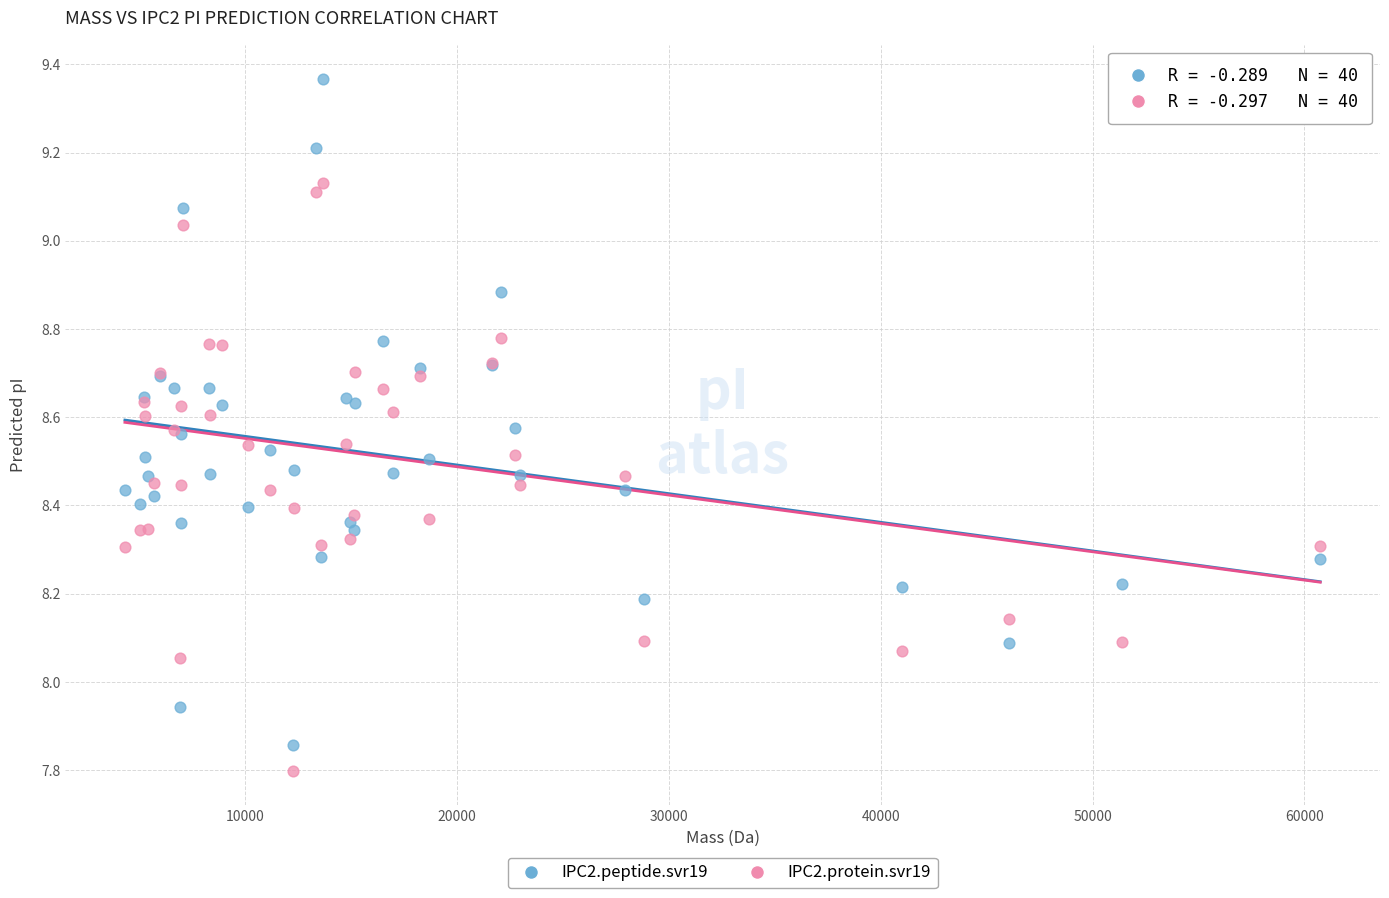

Which series contains the lowest Y value?

IPC2.protein.svr19